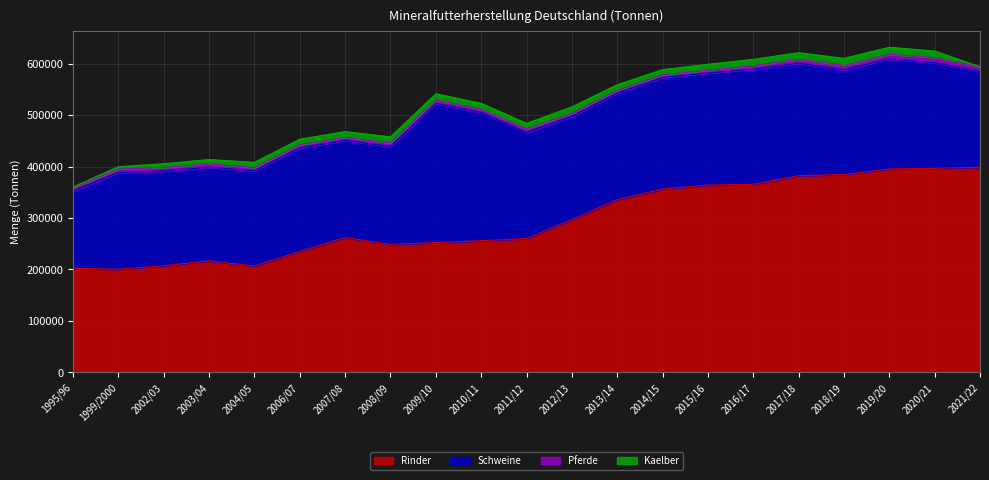

At how many categories does at least one series exceed 373178?

5